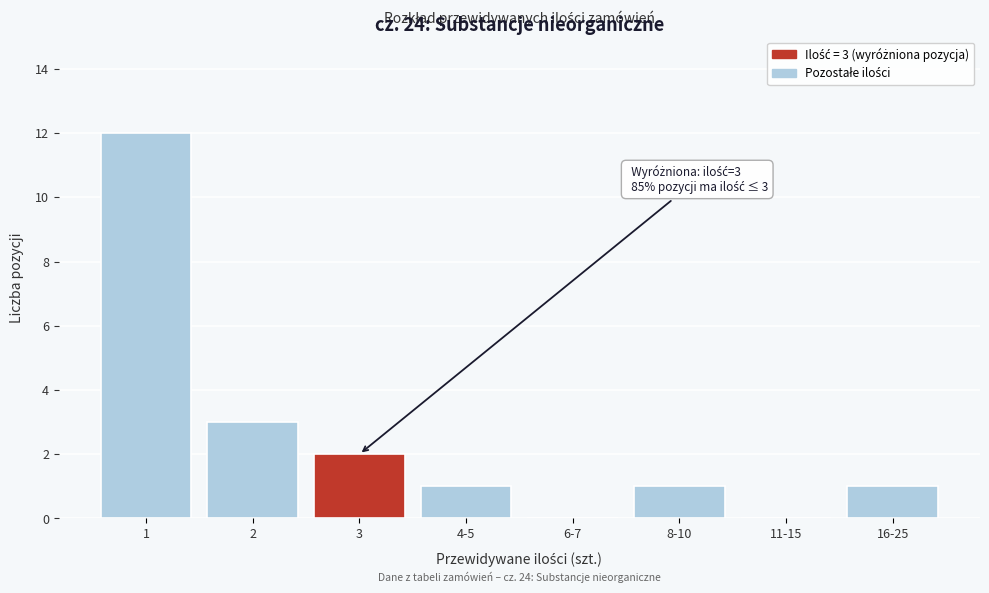

Reading left to right, list all the values displayed in this chart.

1=12	2=3	3=2	4-5=1	6-7=0	8-10=1	11-15=0	16-25=1